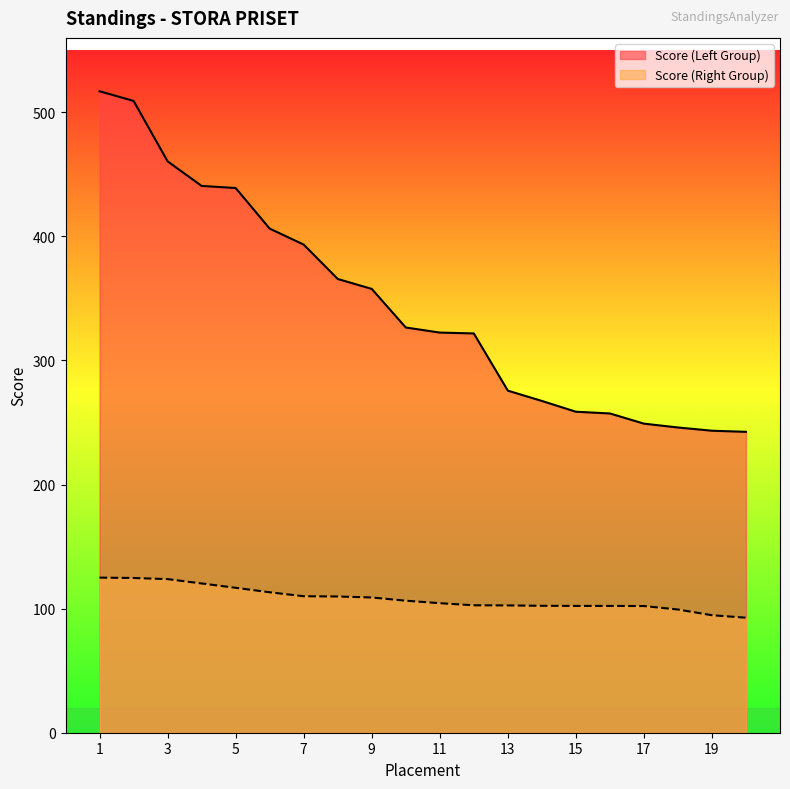

The value of Score (Right Group) at 9 is 60.8. True or false?

False